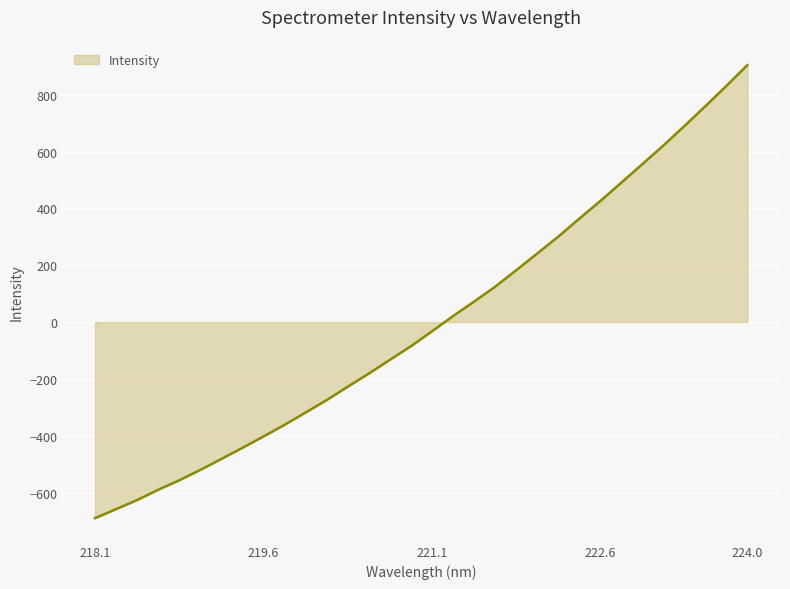

What is the smallest value displayed?

-690.1